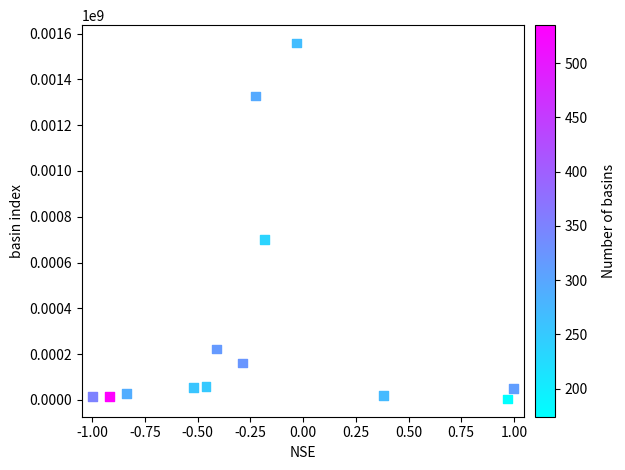

What Y value in the scatter plot is closest to 781649?

701671